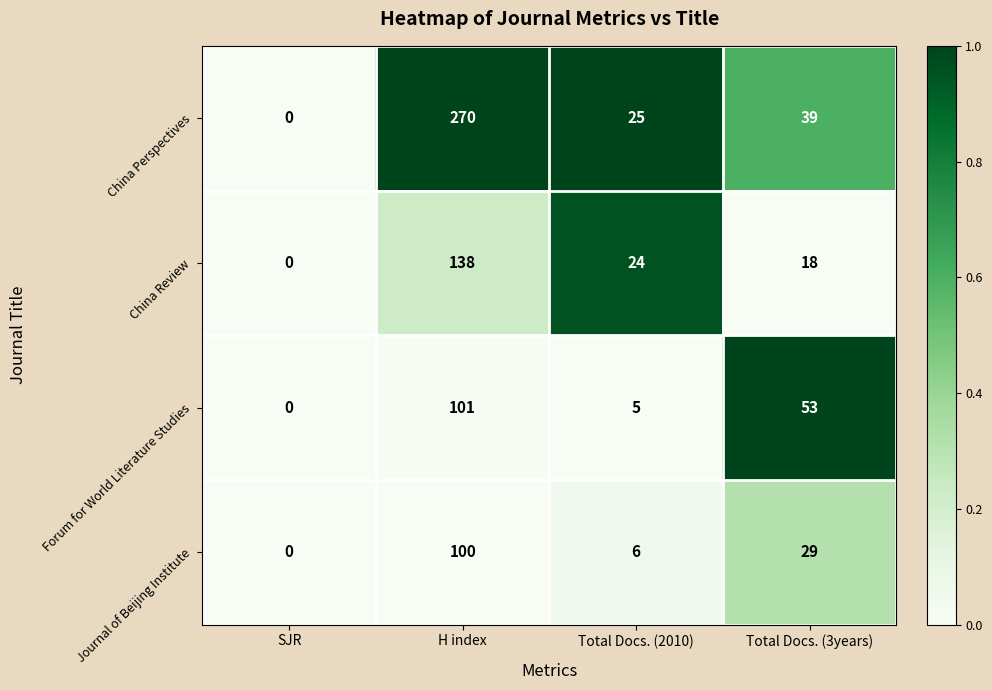

How many series are shown in this chart?

4